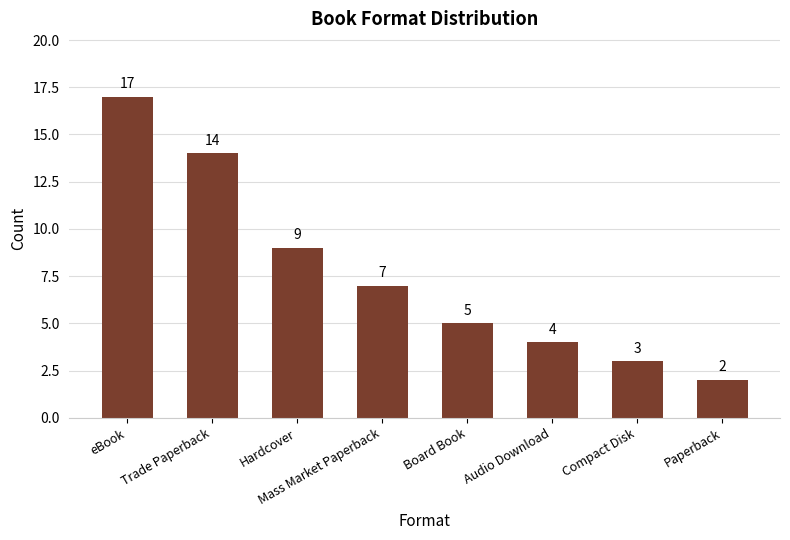

True or false: the data shows 7 at Mass Market Paperback.

True